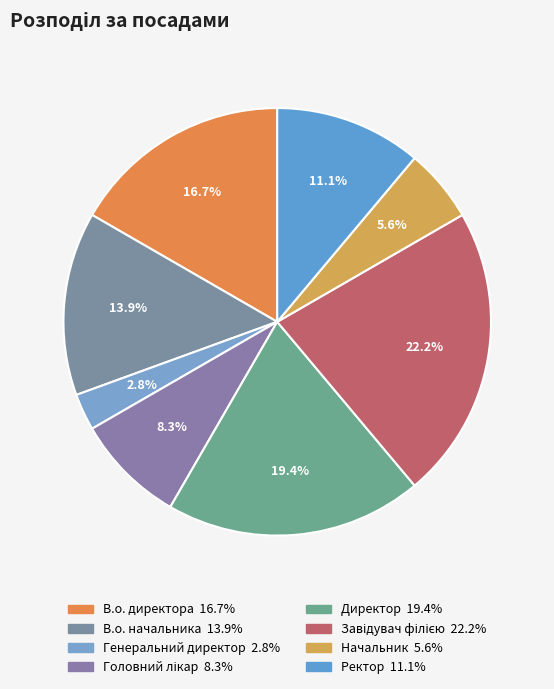

Does Завідувач філією represent more than half of the total?

No